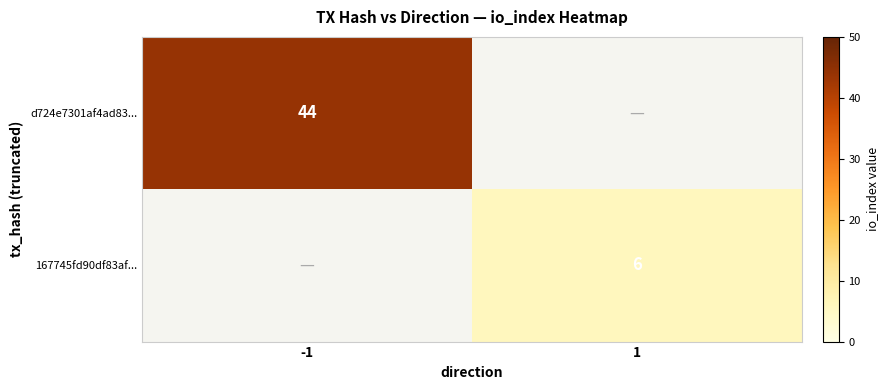

Between 1 and -1, which is larger?

-1